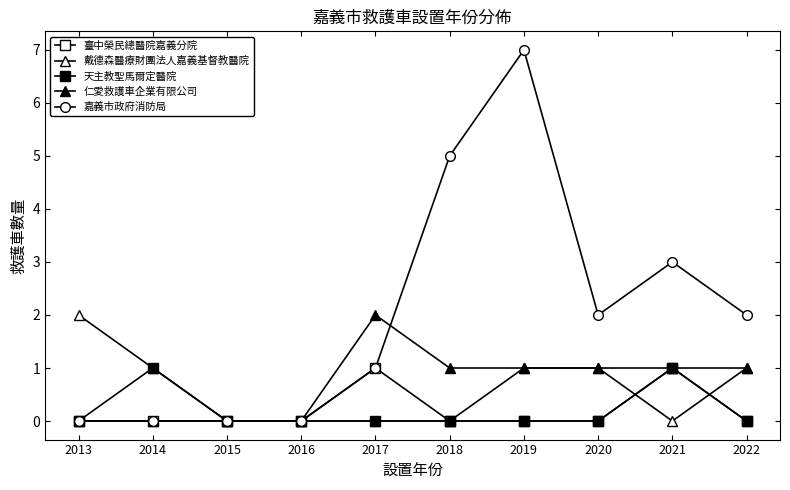

Rank the series by their maximum value, from highest to lowest.

嘉義市政府消防局, 戴德森醫療財團法人嘉義基督教醫院, 仁愛救護車企業有限公司, 臺中榮民總醫院嘉義分院, 天主教聖馬爾定醫院